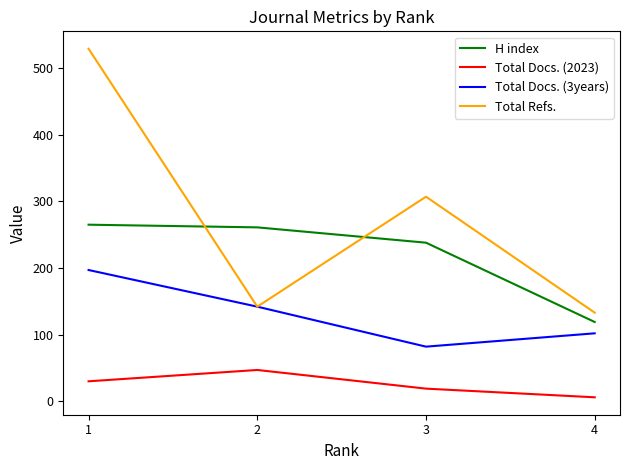

What is the spread (max minus min) of values at 3?

288